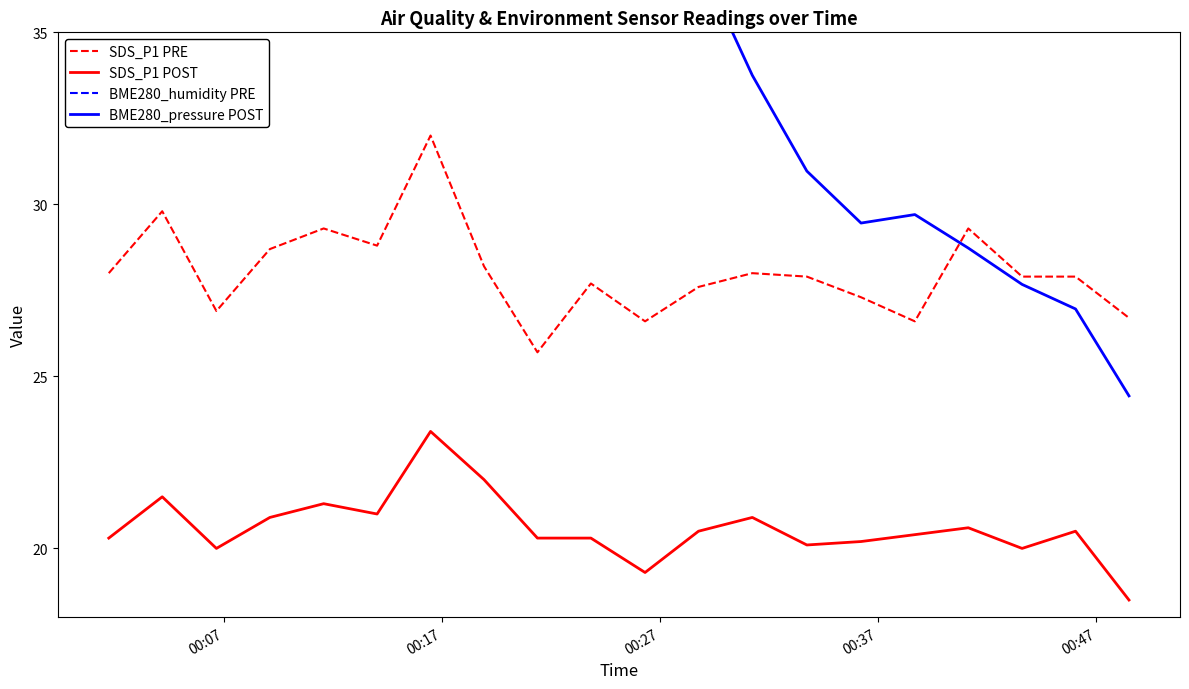

True or false: SDS_P1 POST and SDS_P1 PRE cross at least once.

False